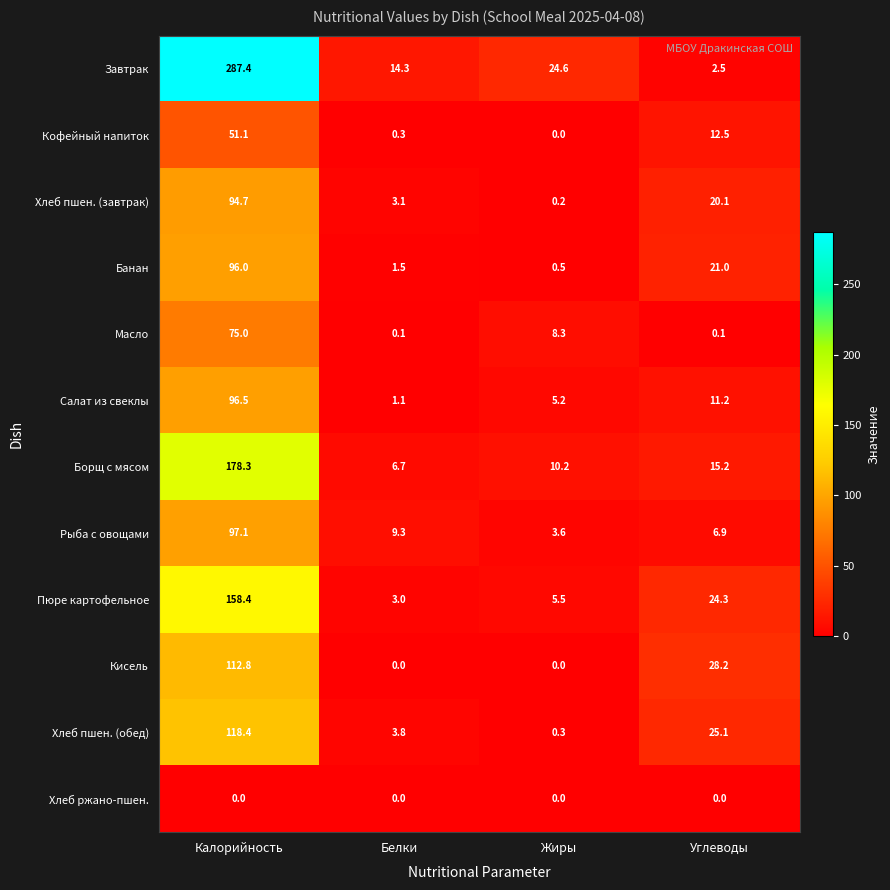

How many series are shown in this chart?

12